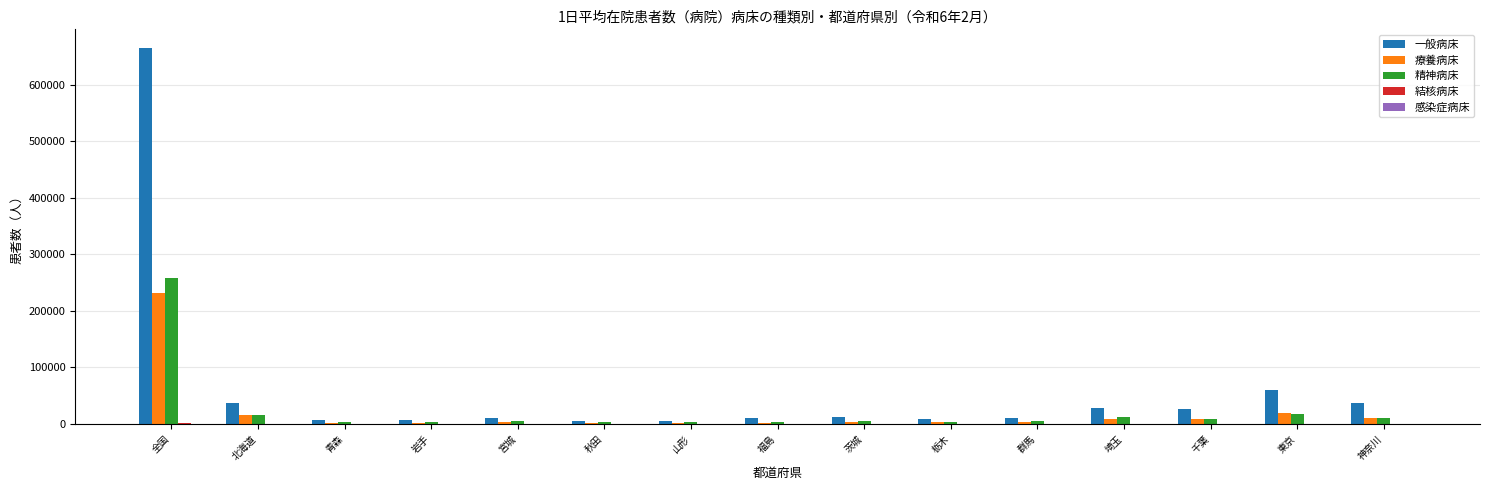

At which category is the sum across all series the highest?

全国